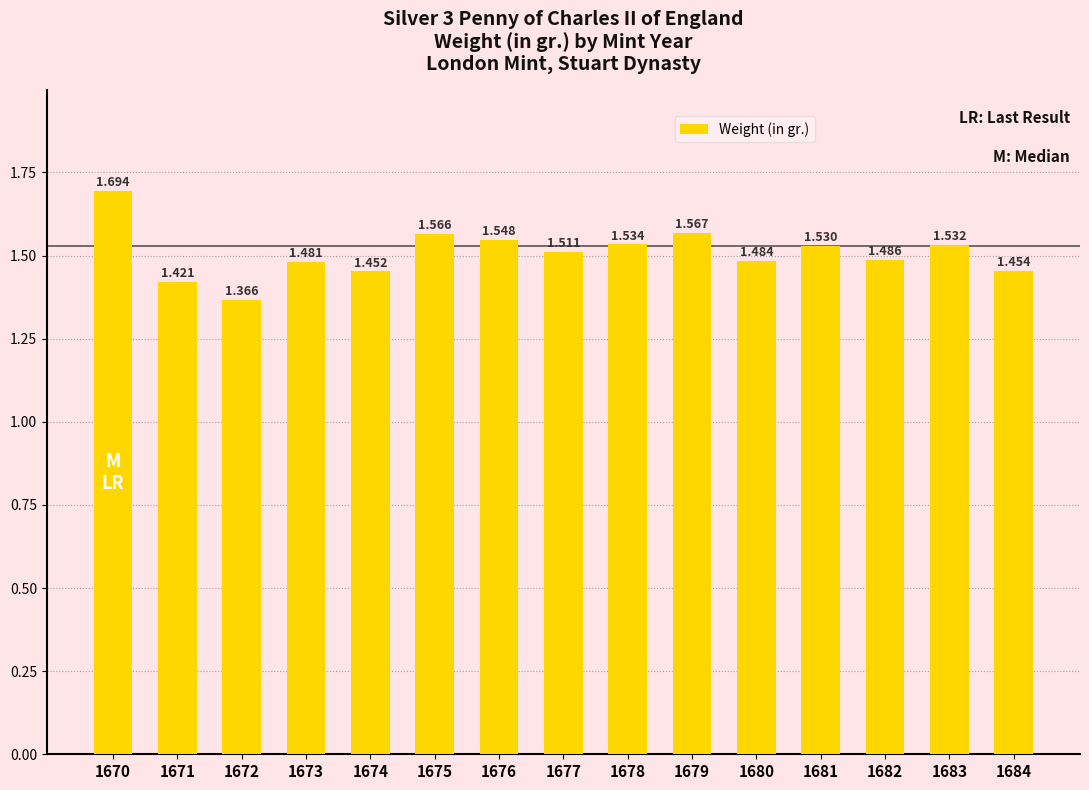

What is the approximate value at 1678?

1.5